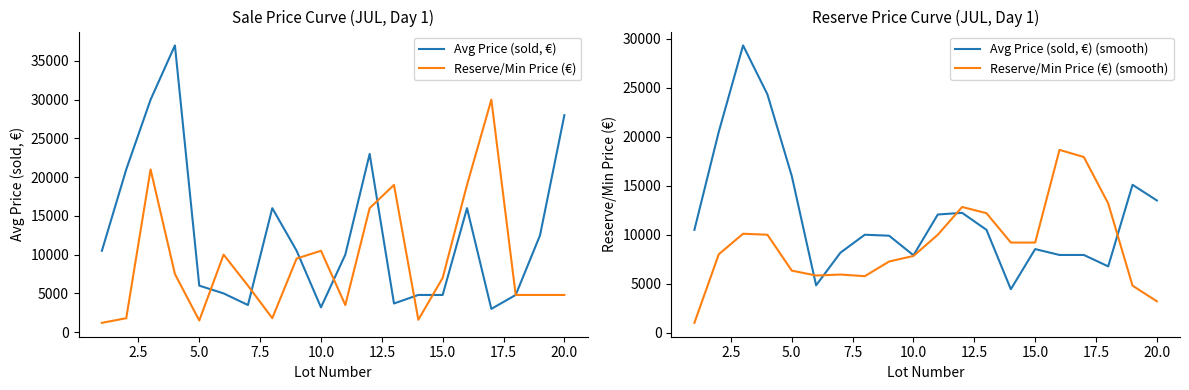

What are all the series names shown in the legend?

Avg Price (sold, €), Reserve/Min Price (€), Avg Price (sold, €) (smooth), Reserve/Min Price (€) (smooth)